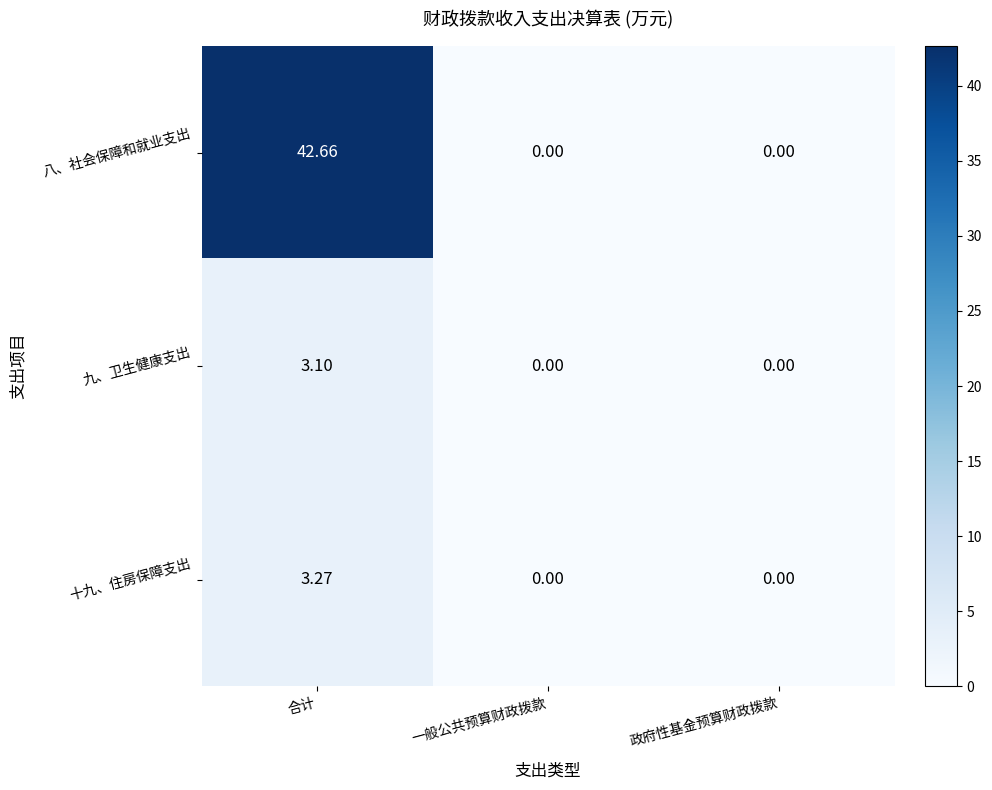

Which series has the largest total across all categories?

八、社会保障和就业支出